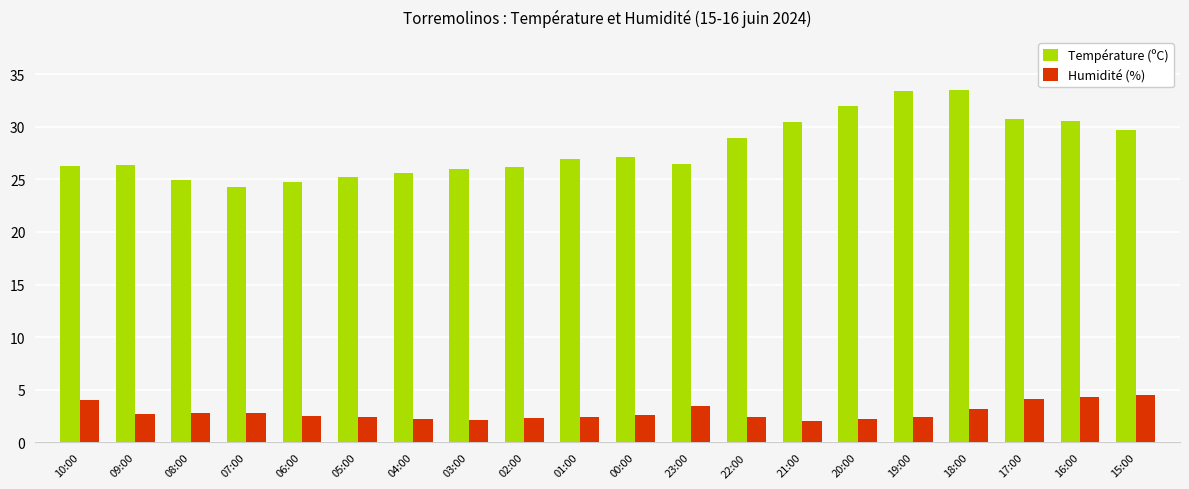

What is the highest value of the Humidité (%) series?

4.5